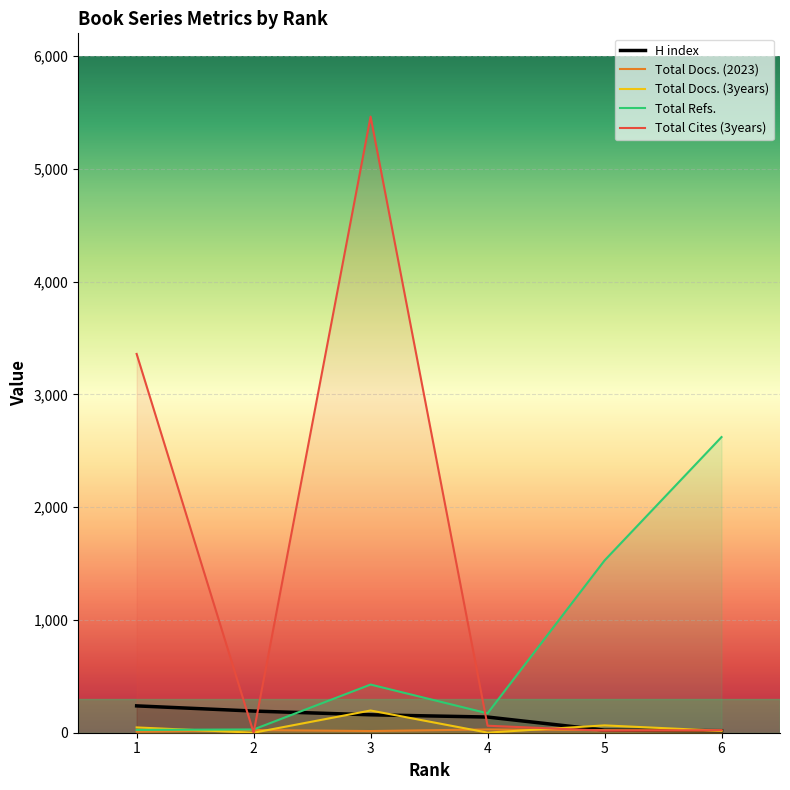

At 2, list the series in order from largest to smallest.

H index, Total Refs., Total Docs. (2023), Total Docs. (3years), Total Cites (3years)